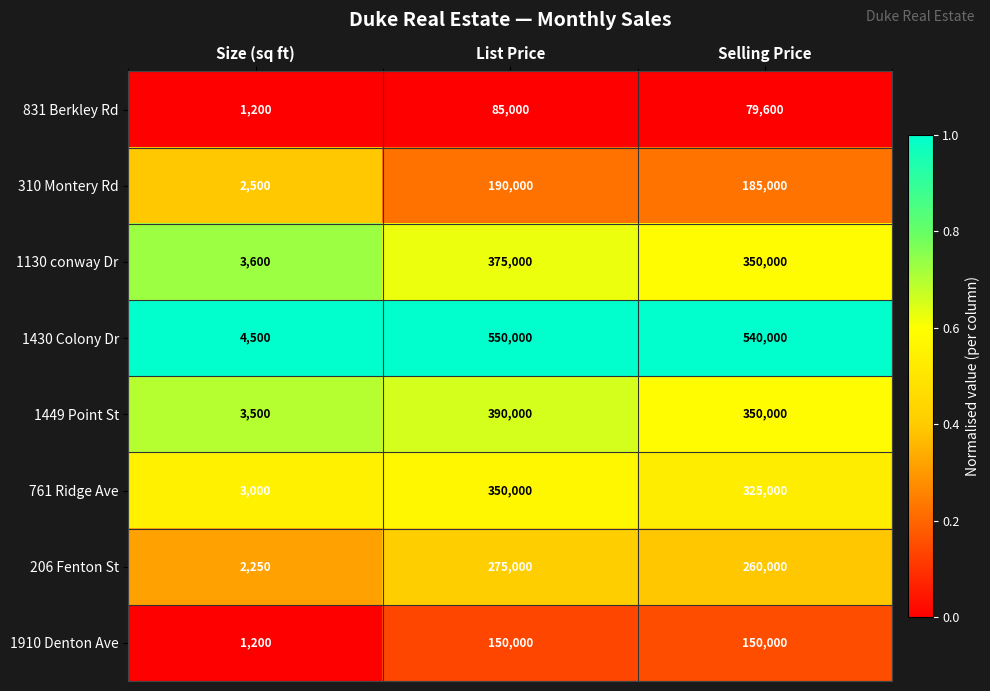

List the series in order of their peak value, lowest first.

831 Berkley Rd, 1910 Denton Ave, 310 Montery Rd, 206 Fenton St, 761 Ridge Ave, 1130 conway Dr, 1449 Point St, 1430 Colony Dr